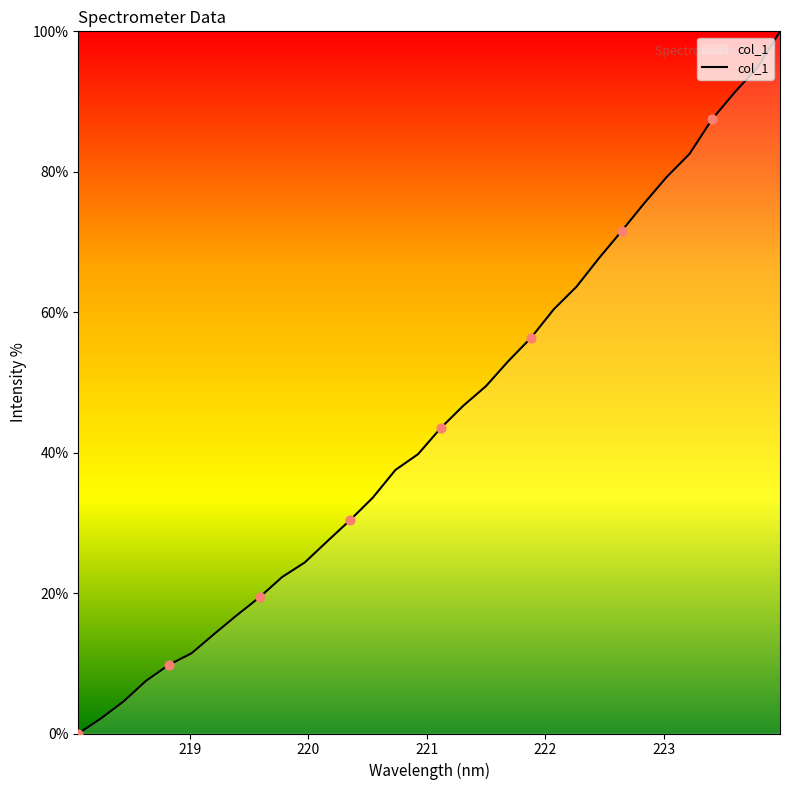

What is the difference between the maximum and minimum values?

100.0